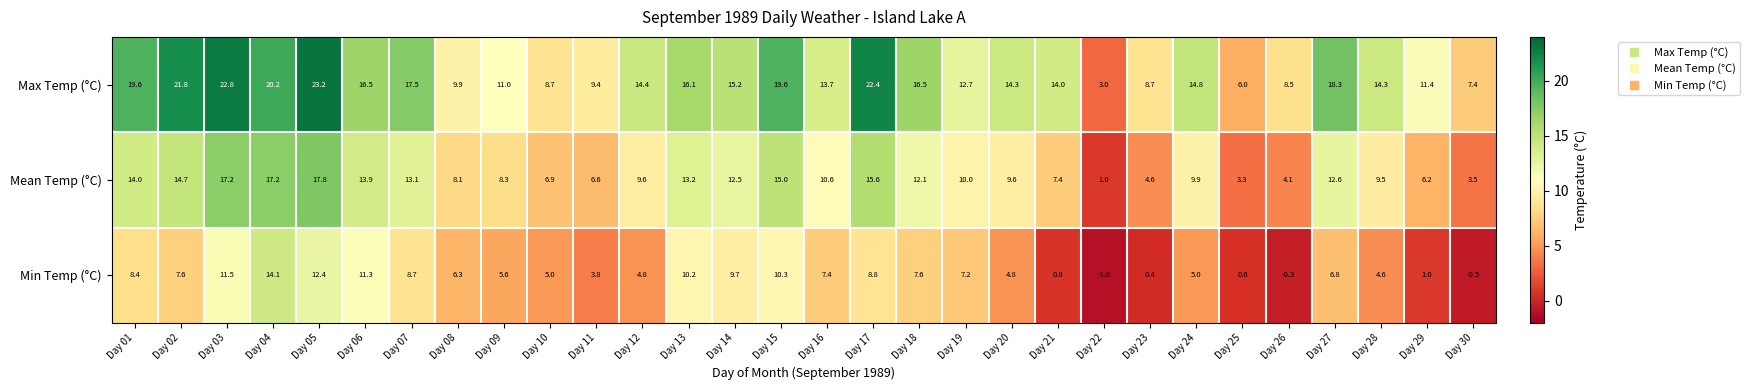

Which category has the lowest value across all series?

Day 22